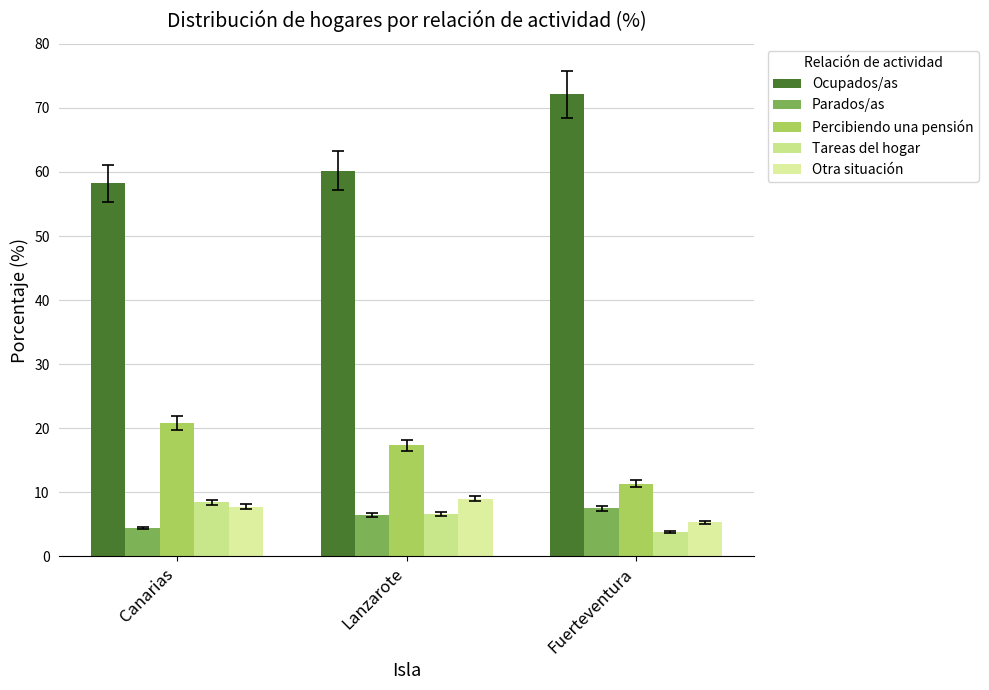

What is the label of the 3rd bar from the right?

Canarias